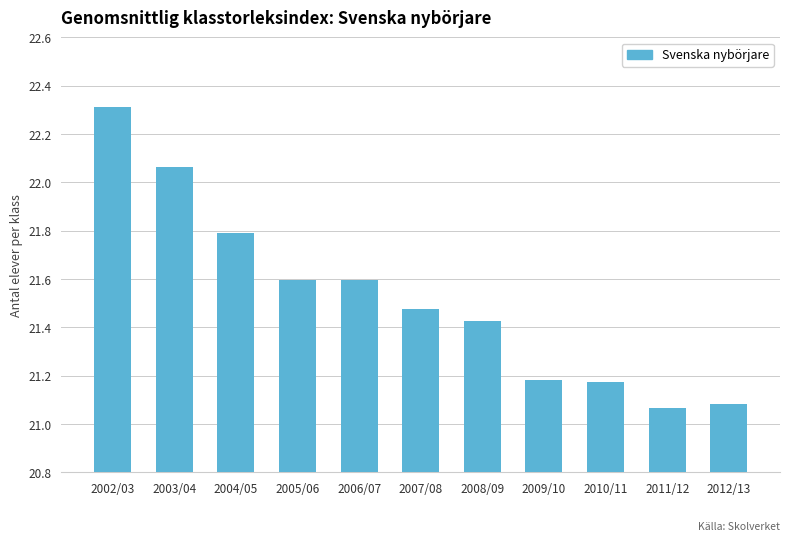

What is the difference between the maximum and minimum values?

1.2